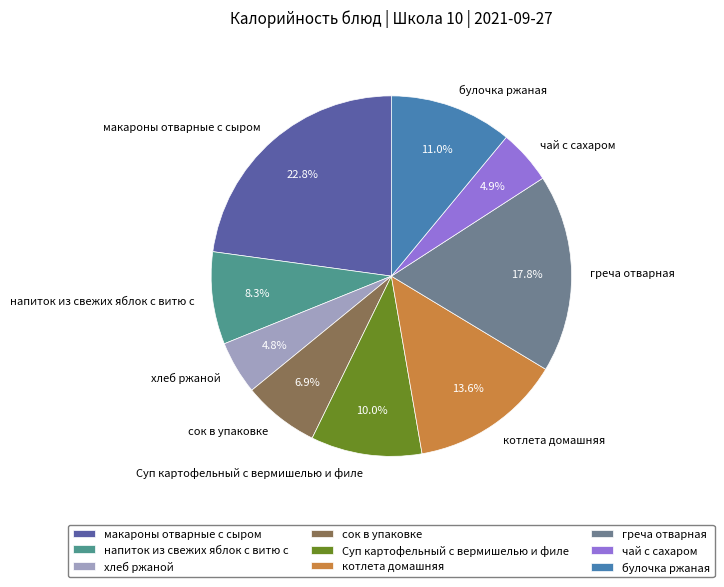

To the nearest percent, what is the combined percentage of булочка ржаная and котлета домашняя?

25%